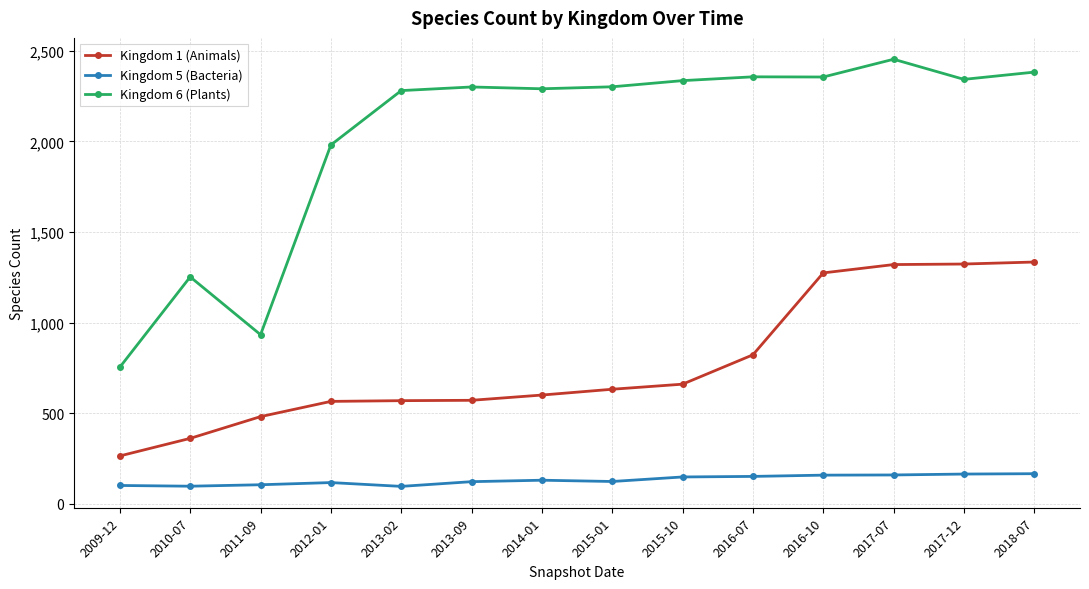

What is the total value across all series at 2013-02?

2945